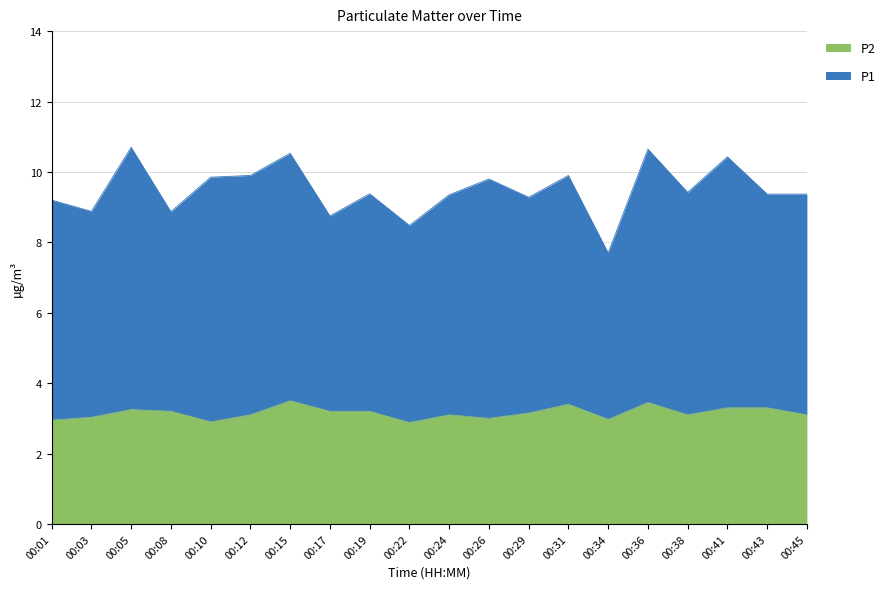

Where does the data first go above 3?

00:03